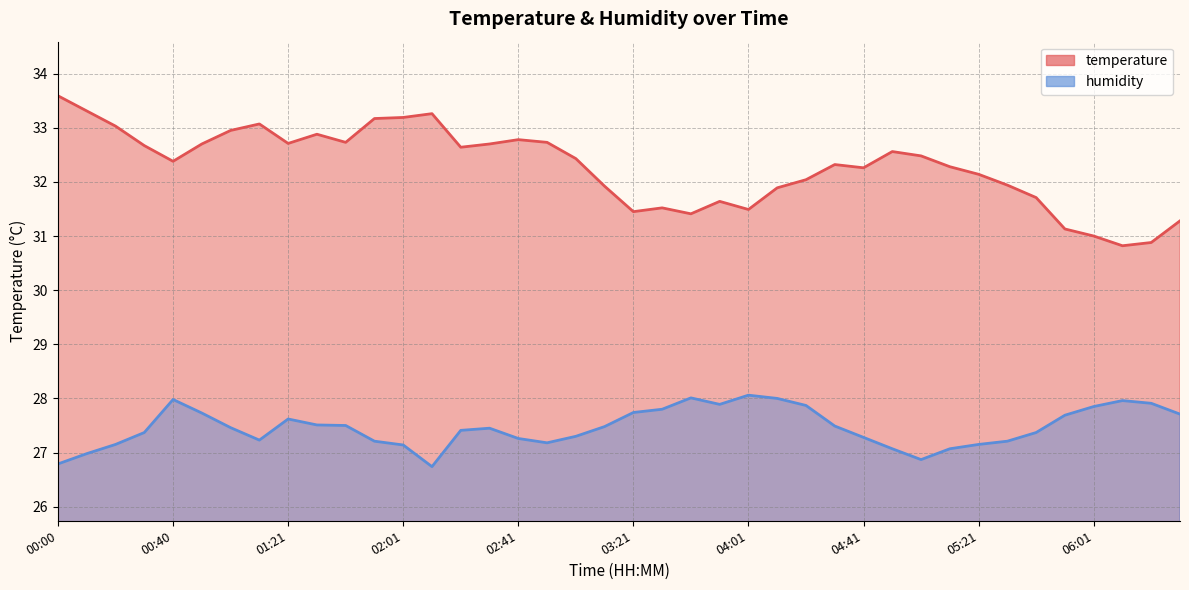

What is the total value across all series at 01:11?

60.3